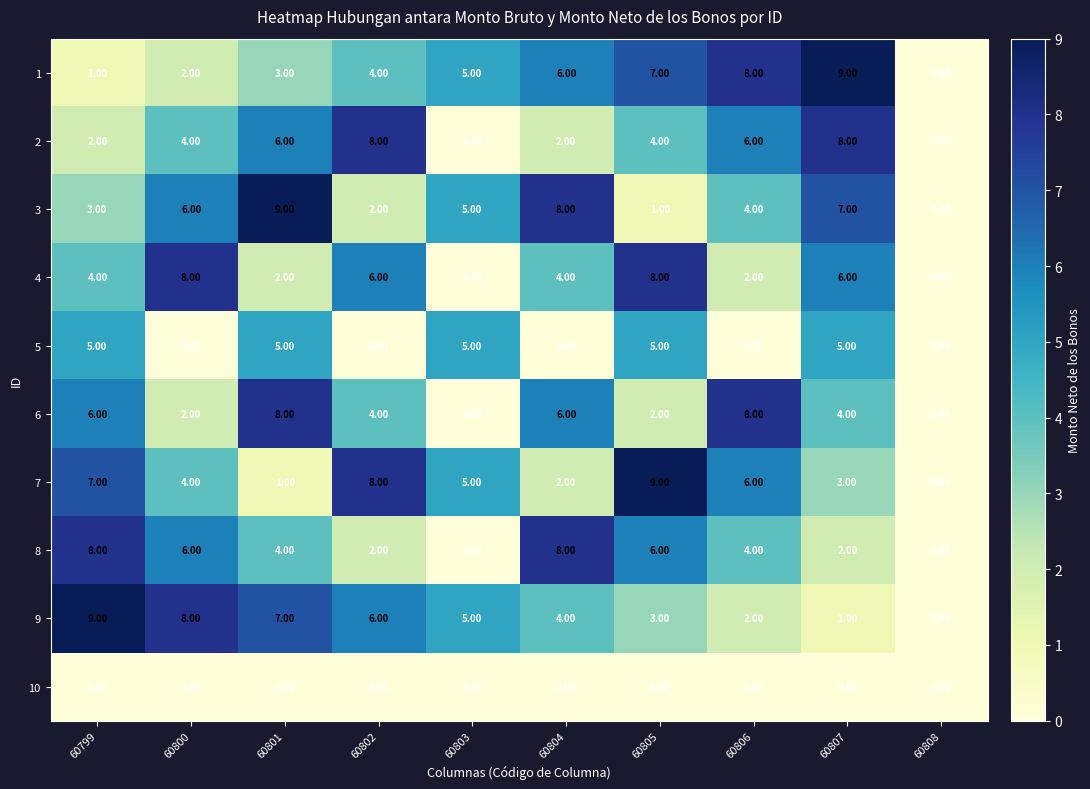

What is the difference between the second highest and second lowest values in the 5 series?

5